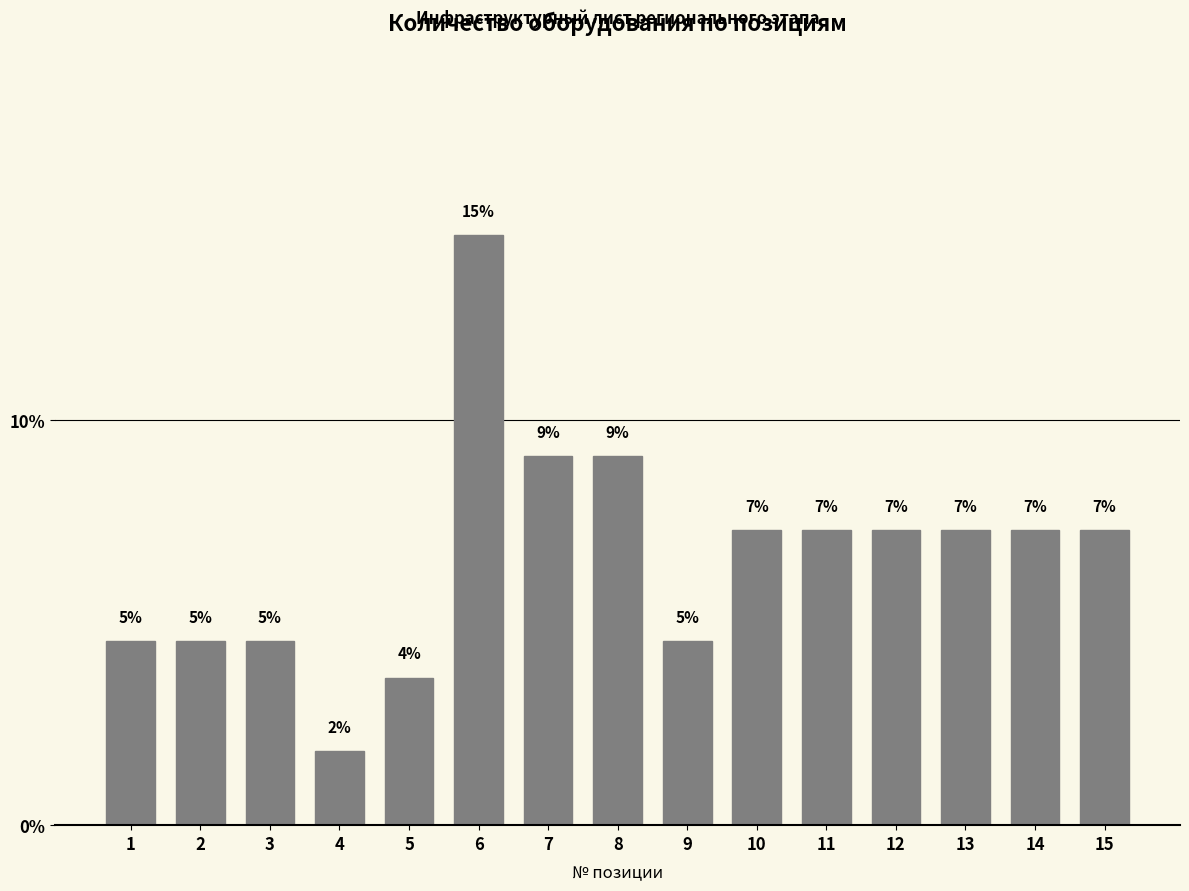

Are the bars horizontal?

No